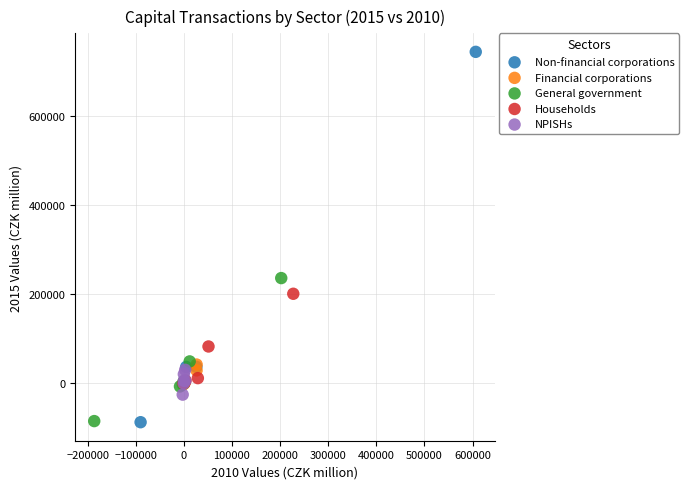

Which series has the widest spread of Y values?

Non-financial corporations